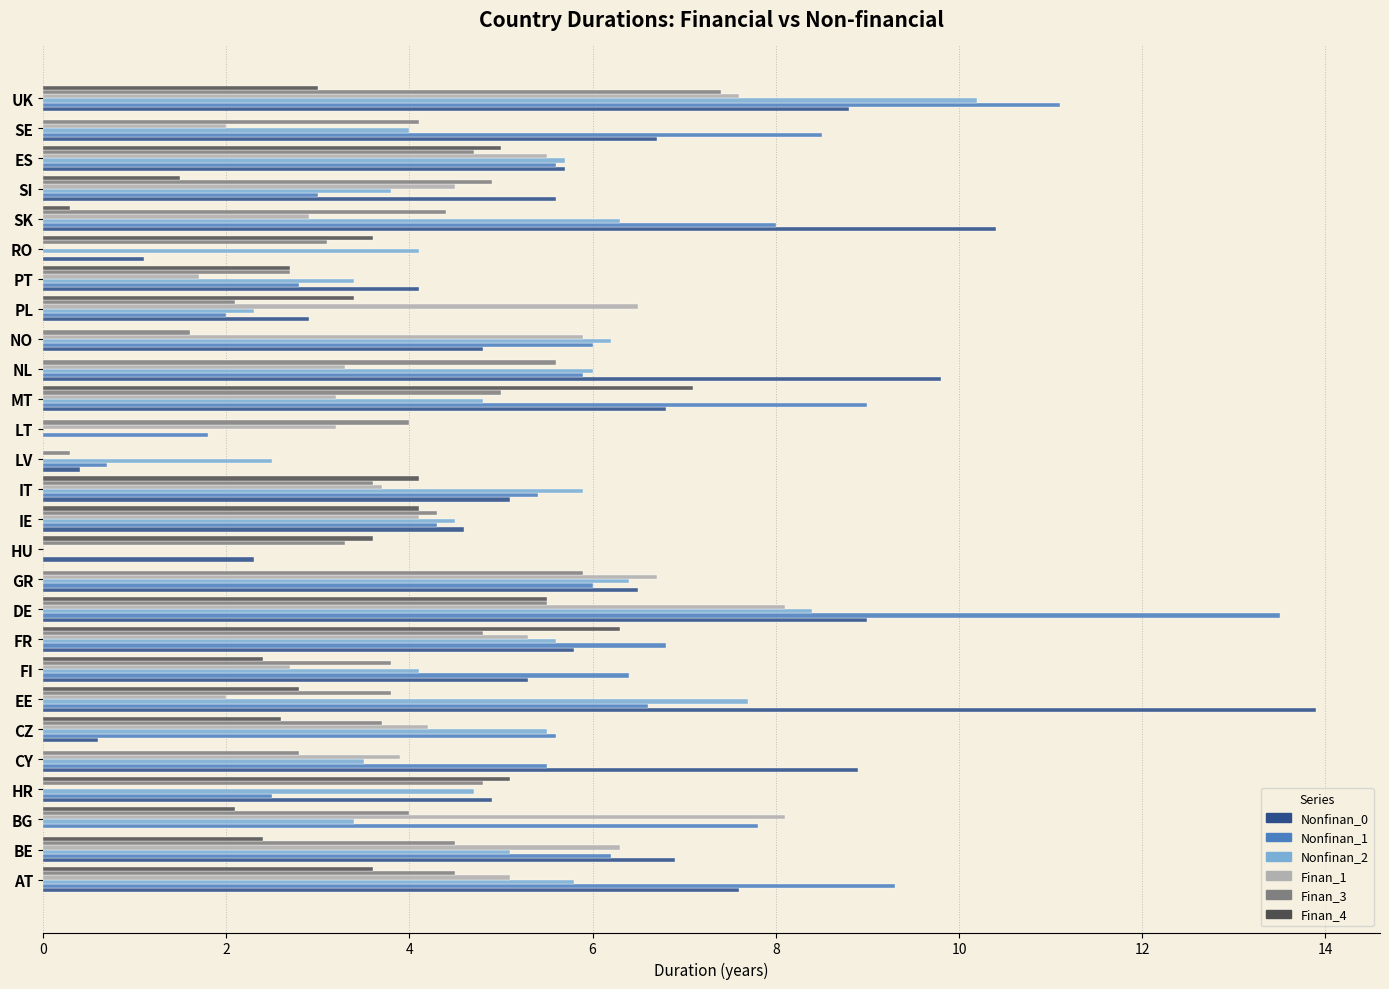

At which category is the sum across all series the highest?

DE